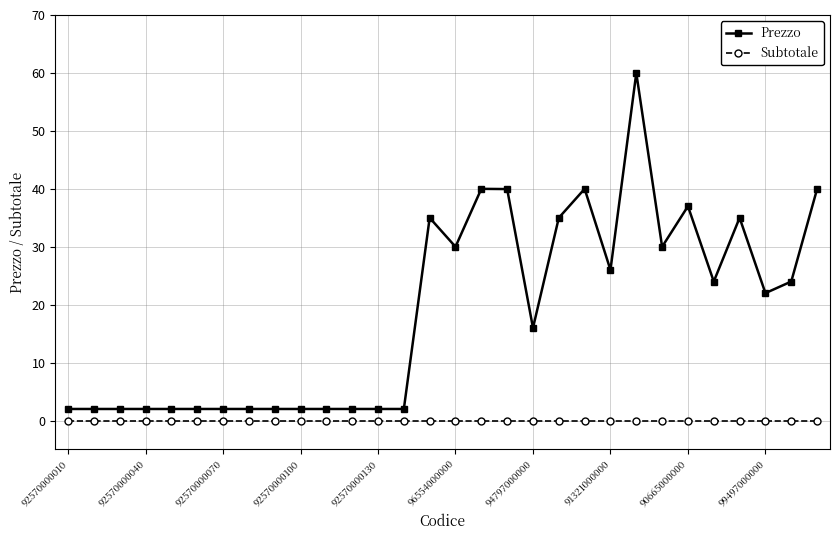

List the series in order of their peak value, lowest first.

Subtotale, Prezzo